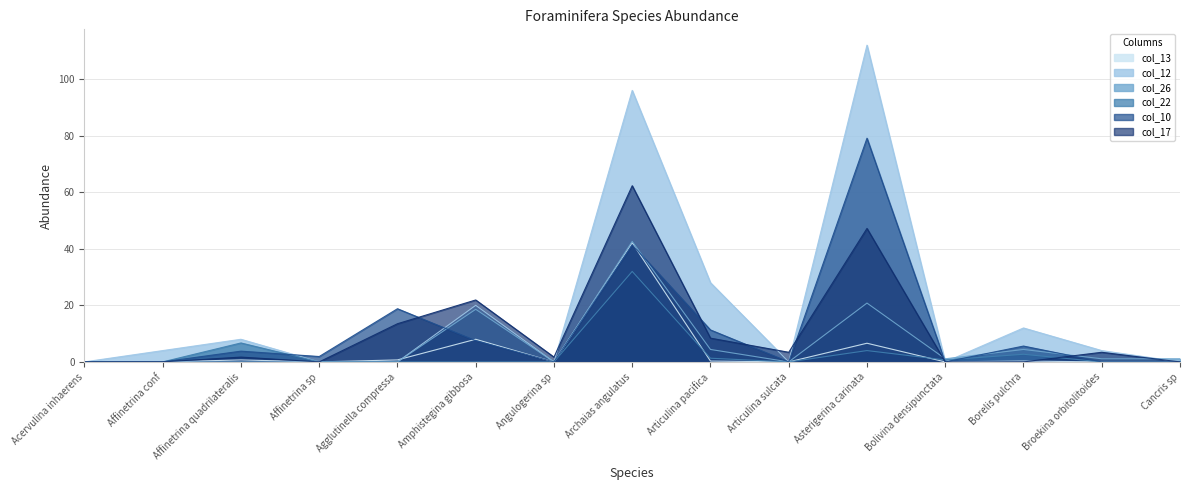

List the series in order of their peak value, highest first.

col_12, col_10, col_17, col_26, col_13, col_22